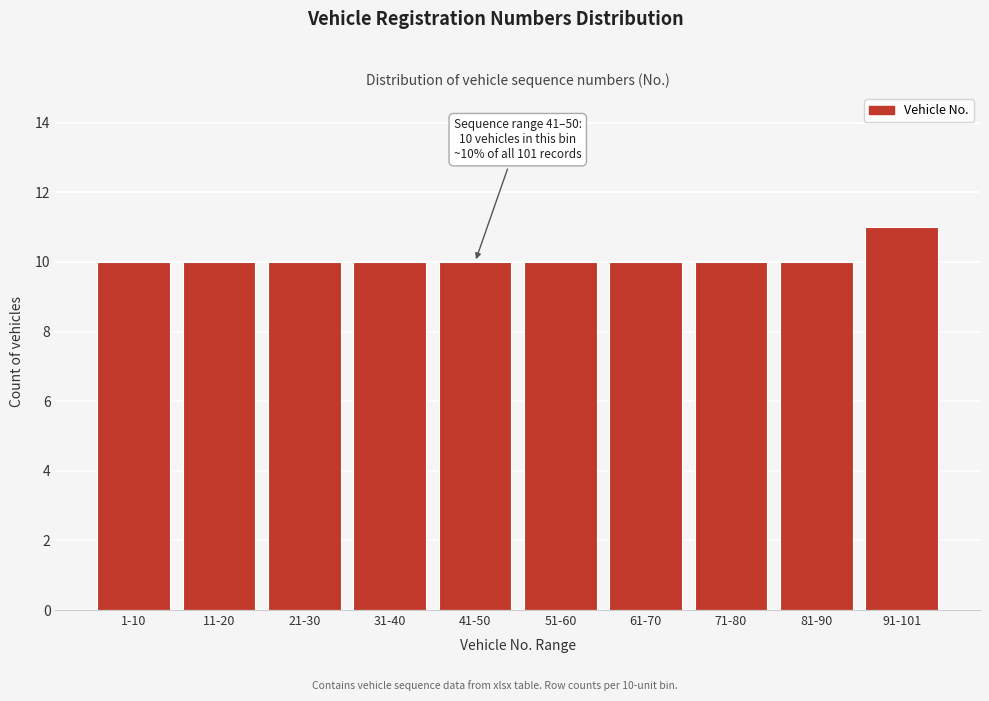

Reading right to left, what are all the values shown in this chart?

91-101=11	81-90=10	71-80=10	61-70=10	51-60=10	41-50=10	31-40=10	21-30=10	11-20=10	1-10=10